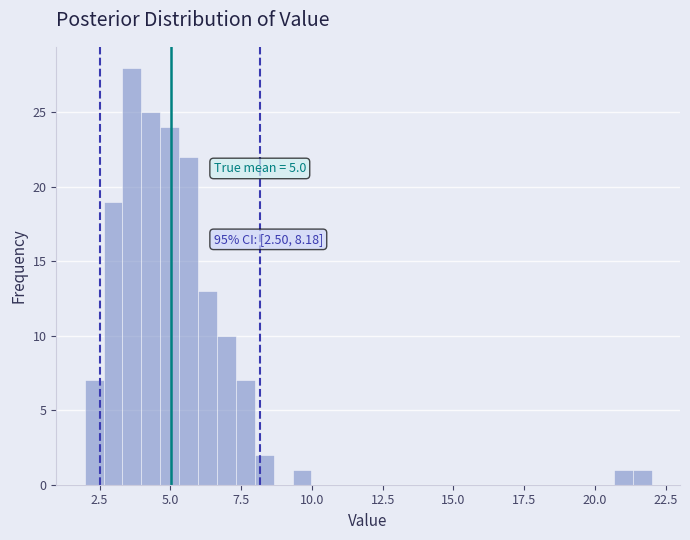

Around what value on the x-axis is the tallest bar? Give the approximate position of its centre, as read against the axis.

3.5